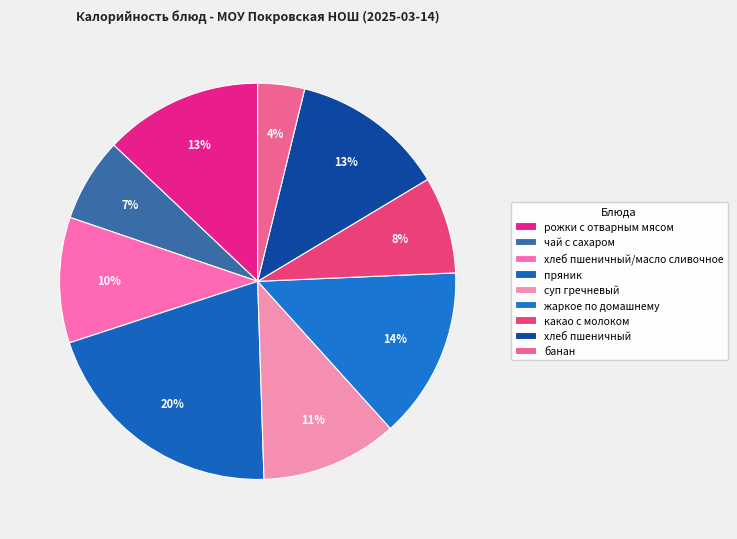

Count the number of slices in the pie.

9